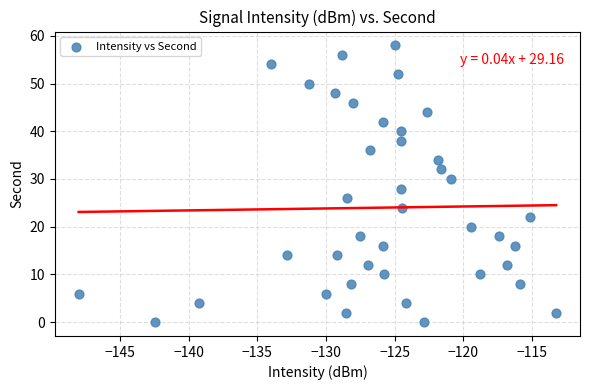

What is the range of Y values (max minus min)?

58